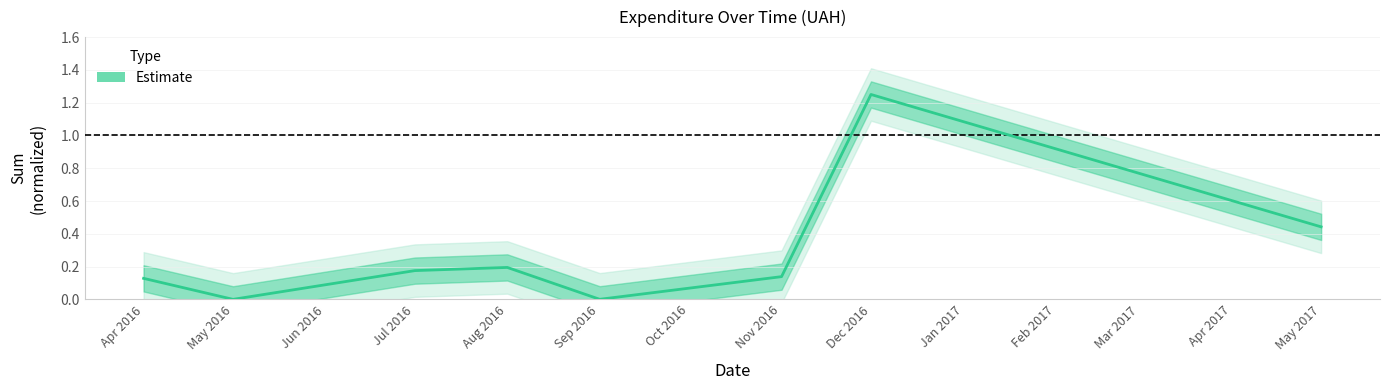

What is the label of the 8th point from the right?

Apr 2016